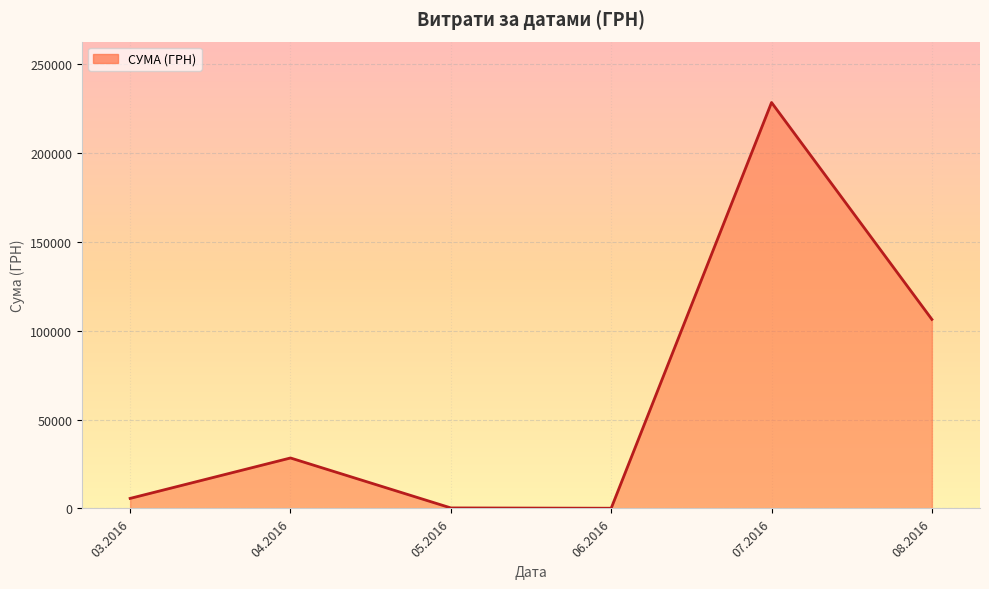

What is the maximum value shown in the chart?

228563.9